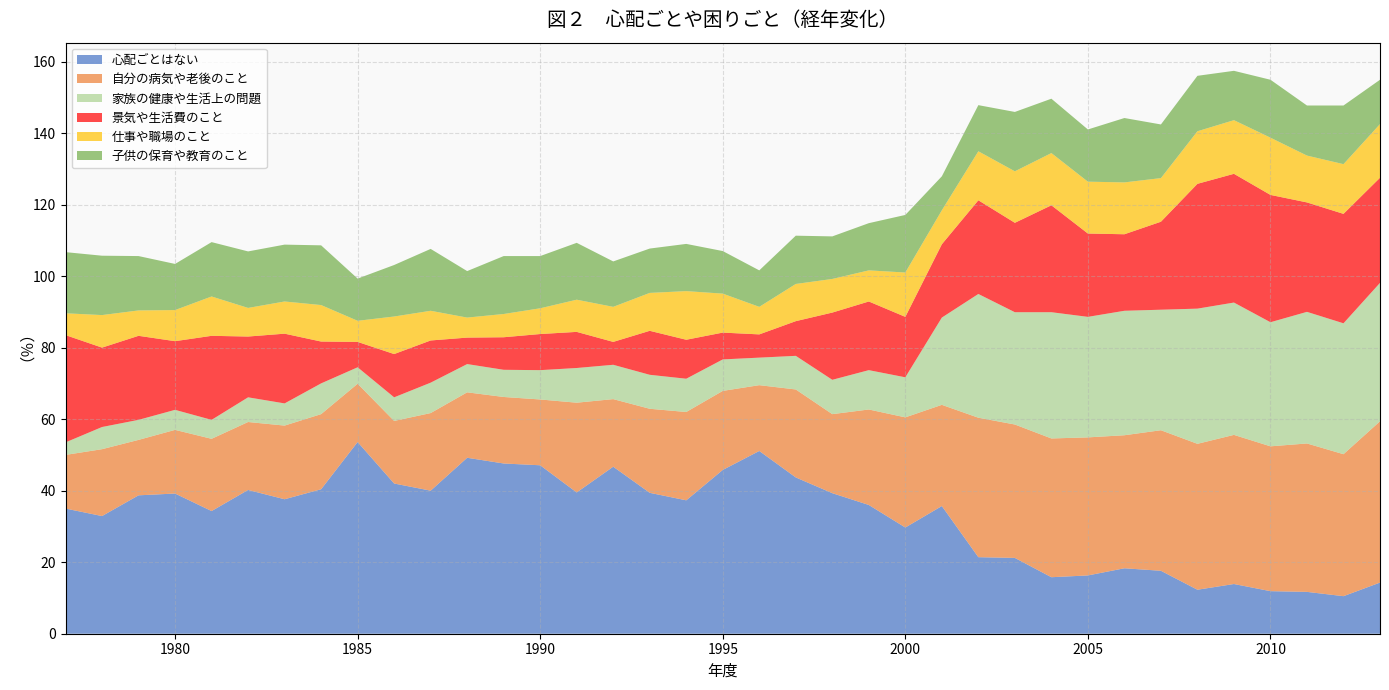

Reading left to right, list all the values displayed in this chart.

心配ごとはない: 35.0	32.9	38.7	39.2	34.3	40.2	37.6	40.4	53.6	42.0	40.0	49.2	47.6	47.1	39.5	46.7	39.4	37.3	45.8	51.1	43.7	39.3	36.0	29.7	35.7	21.4	21.2	15.8	16.3	18.3	17.6	12.3	13.9	11.9	11.7	10.5	14.3
自分の病気や老後のこと: 15.0	18.7	15.5	17.8	20.2	19.0	20.6	21.0	16.3	17.5	21.7	18.3	18.6	18.4	25.1	18.9	23.5	24.7	22.1	18.4	24.6	22.1	26.7	30.8	28.3	39.0	37.3	38.8	38.6	37.2	39.3	40.8	41.7	40.5	41.5	39.7	45.1
家族の健康や生活上の問題: 3.5	6.2	5.6	5.6	5.3	6.9	6.2	8.6	4.6	6.6	8.5	7.9	7.6	8.2	9.7	9.6	9.5	9.3	8.8	7.7	9.4	9.6	11.0	11.2	24.4	34.6	31.4	35.3	33.7	34.8	33.7	37.8	37.0	34.7	36.8	36.6	38.7
仕事や職場のこと: 6.1	9.1	7.1	8.7	11.0	8.0	9.0	10.2	5.9	10.5	8.3	5.6	6.5	7.2	9.0	9.8	10.6	13.6	10.9	7.7	10.4	9.4	8.7	12.4	9.5	13.7	14.4	14.6	14.5	14.5	12.2	14.7	15.0	16.0	13.1	13.9	15.0
景気や生活費のこと: 30.0	22.2	23.5	19.2	23.5	17.0	19.5	11.7	7.1	12.1	11.8	7.4	9.1	10.1	10.1	6.4	12.3	10.9	7.5	6.5	9.7	18.8	19.2	16.9	20.5	26.2	25.0	29.9	23.3	21.4	24.6	34.9	36.0	35.6	30.6	30.6	29.4
子供の保育や教育のこと: 17.1	16.6	15.2	12.9	15.2	15.8	15.9	16.7	11.8	14.4	17.3	13.0	16.2	14.6	15.9	12.7	12.4	13.2	11.9	10.2	13.5	11.9	13.2	16.1	9.5	12.9	16.6	15.2	14.6	18.0	15.0	15.5	13.8	16.2	14.0	16.4	12.4